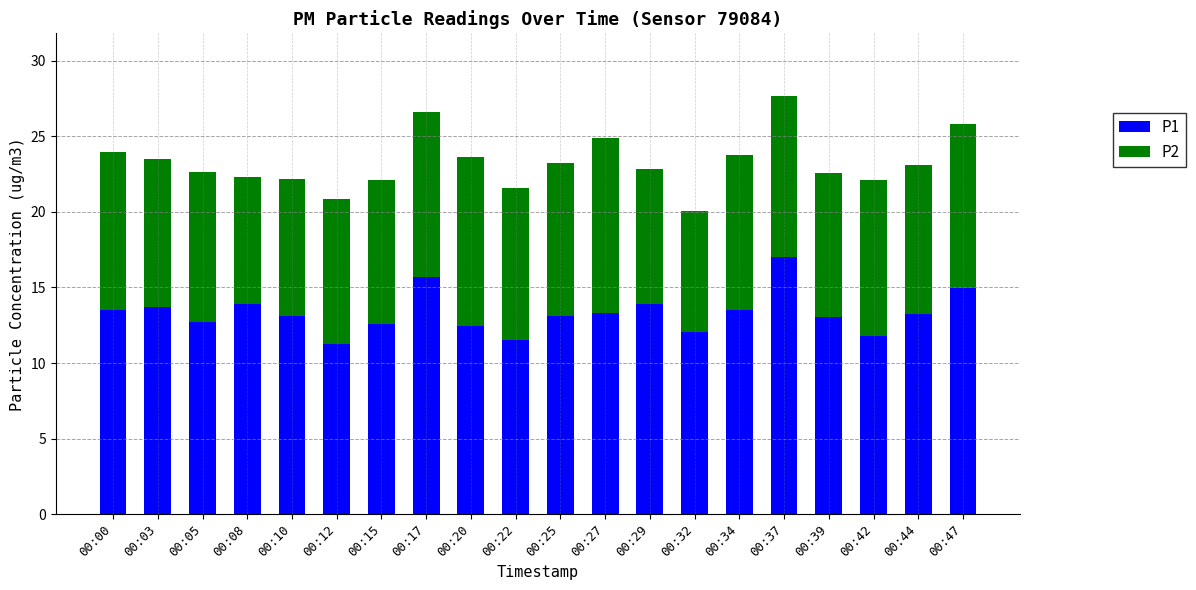

True or false: P1 has a value of 11.6 at 00:22.

True